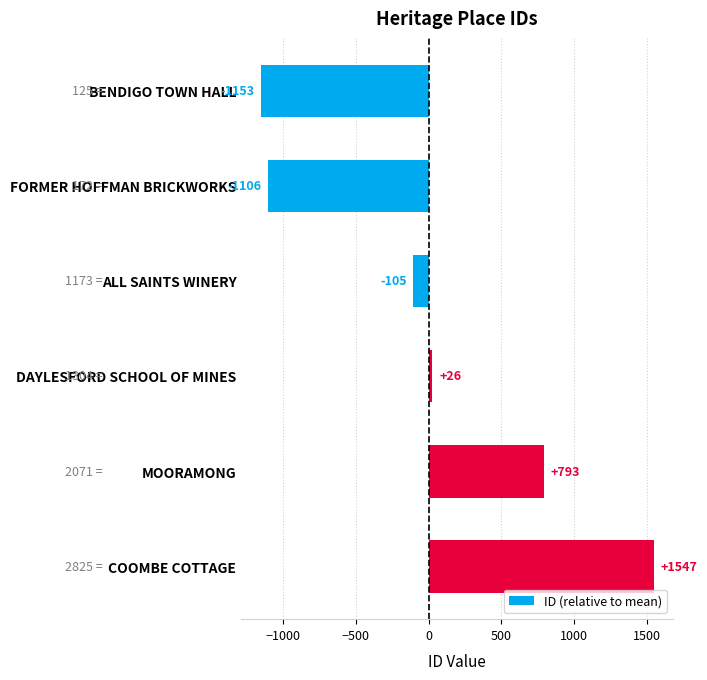

What position from the top is DAYLESFORD SCHOOL OF MINES?

4